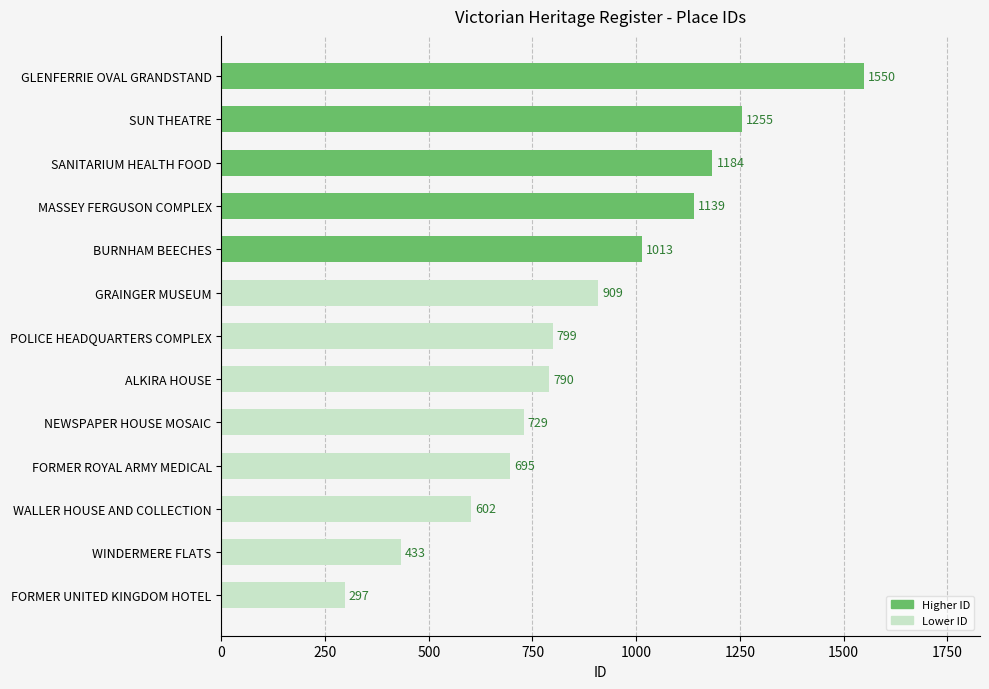

True or false: the data shows 706 at WINDERMERE FLATS.

False